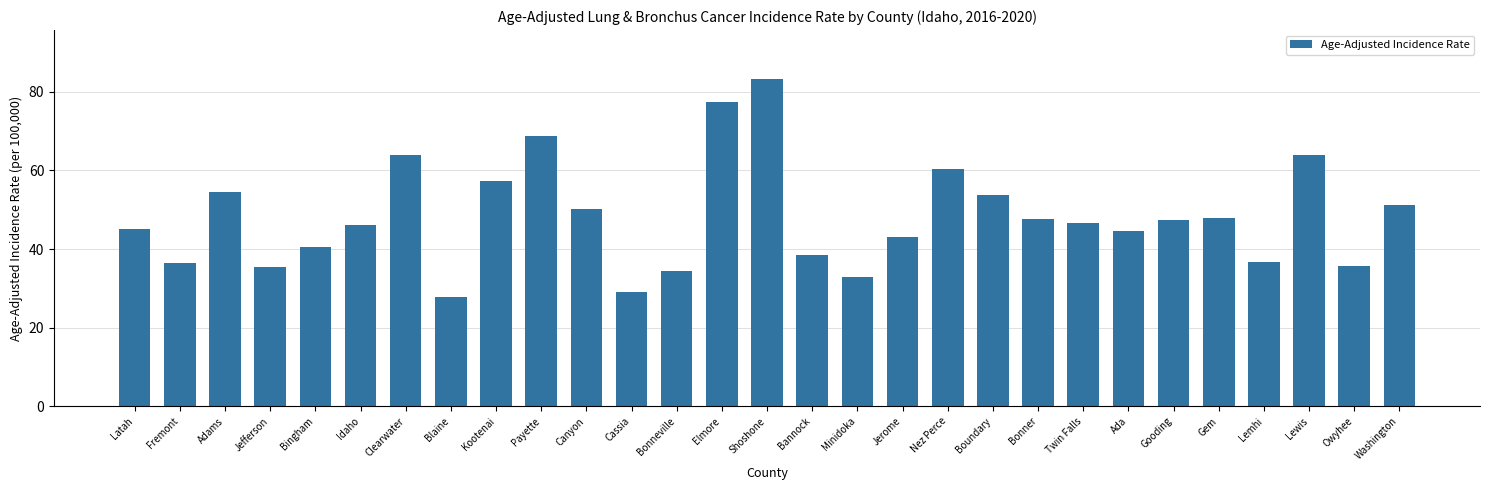

What is the difference between the values at Twin Falls and Clearwater?

17.3